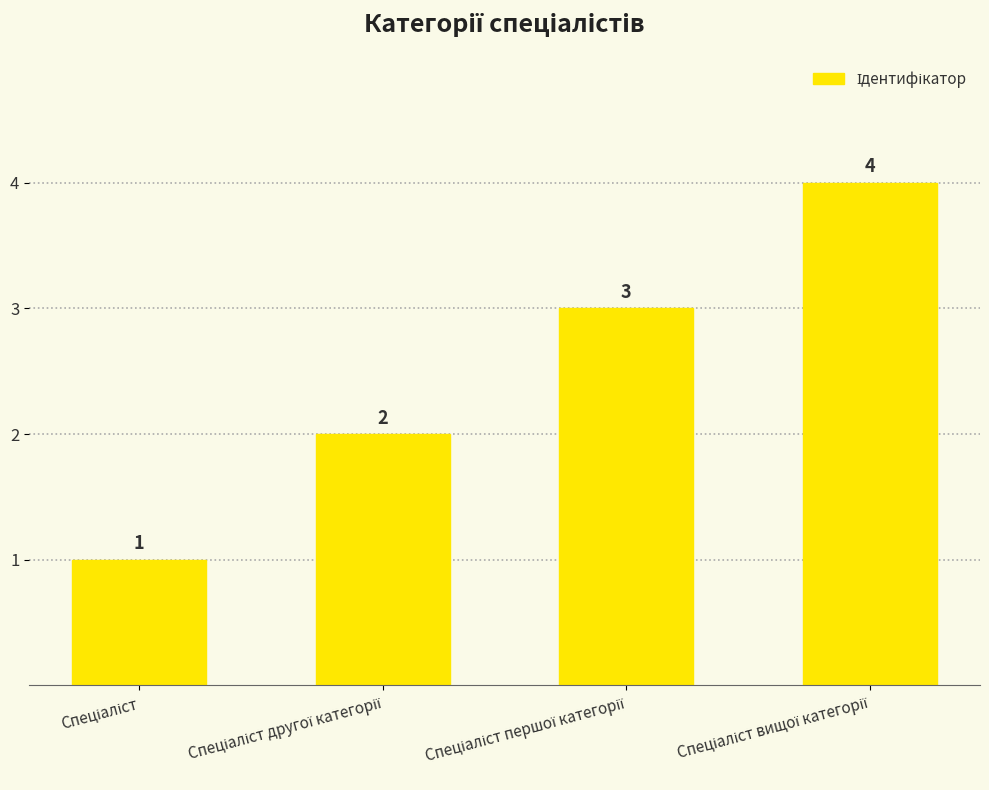

Count the values in the range 2 to 4.

3